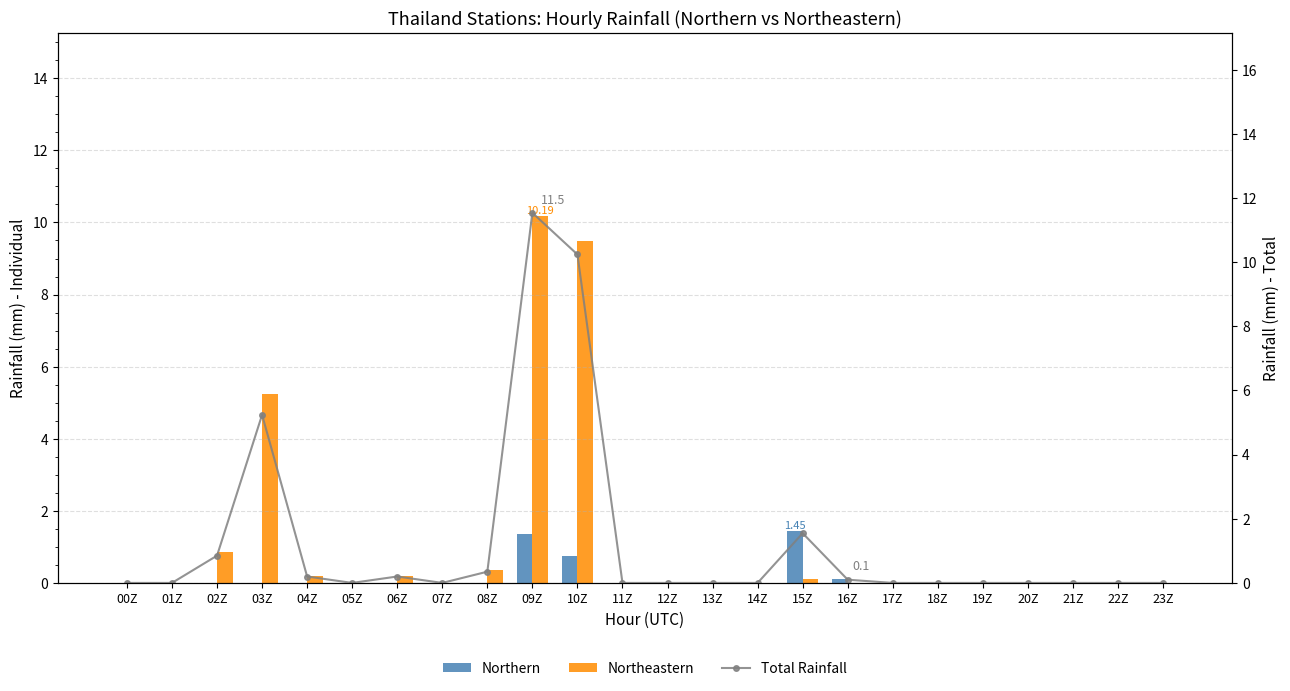

Which series has the largest total across all categories?

Total Rainfall